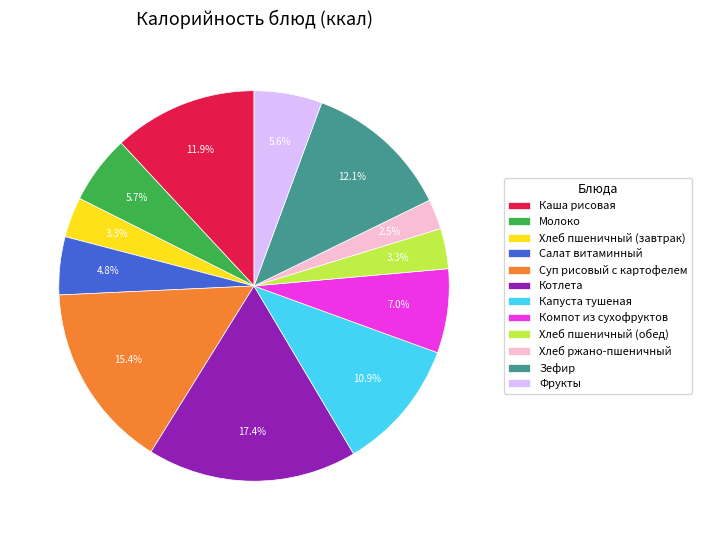

The Хлеб пшеничный (обед) slice represents 3% of the pie. True or false?

True